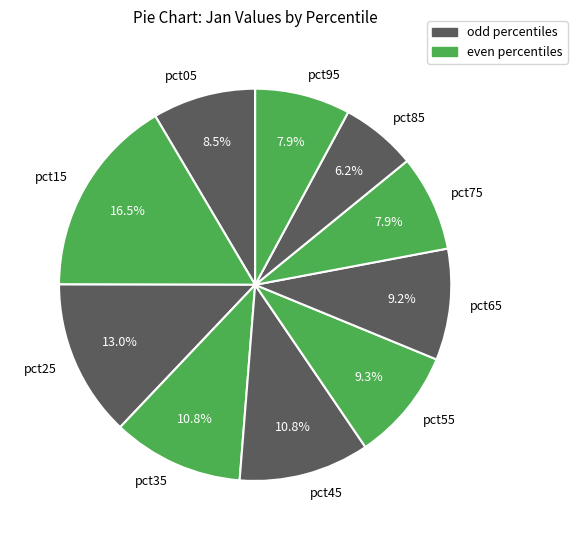

Is it true that pct45 is 11% of the pie?

True